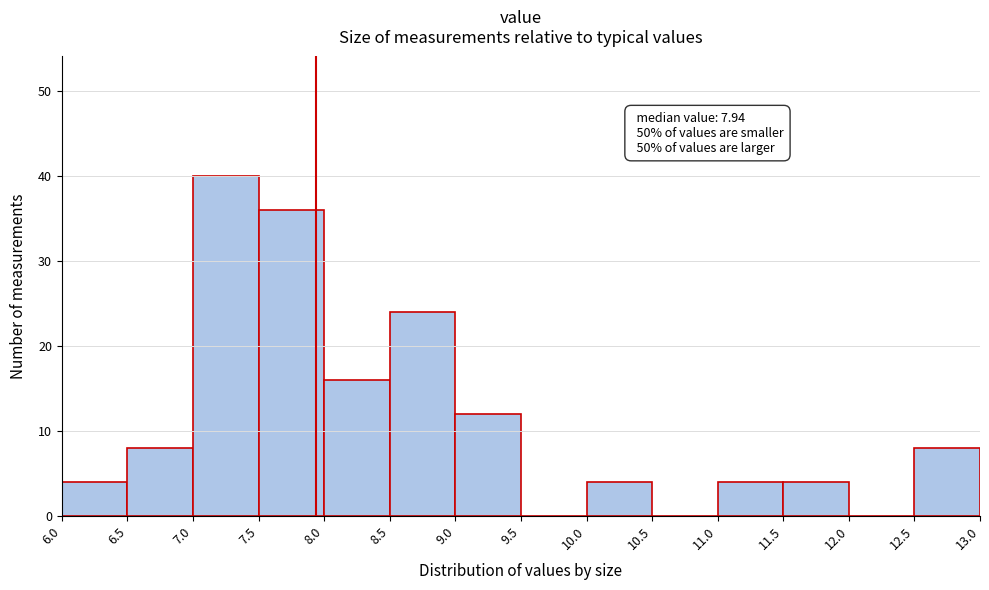

Which range on the x-axis has the tallest bar?

7.0 to 7.5